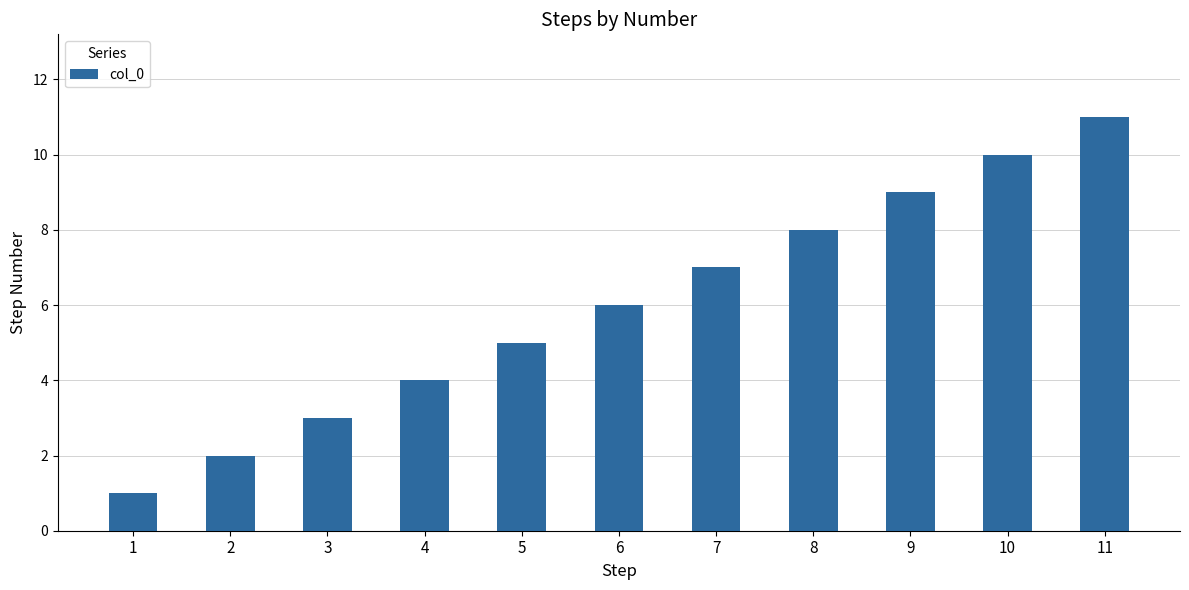

At which label is the value closest to 6?

6